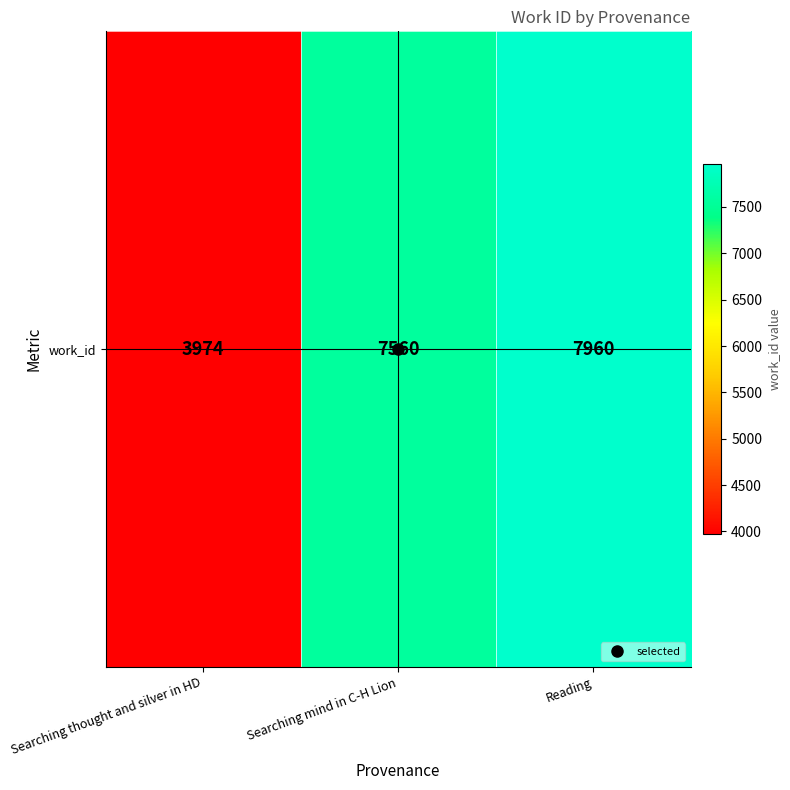

What is the maximum value shown in the chart?

7960